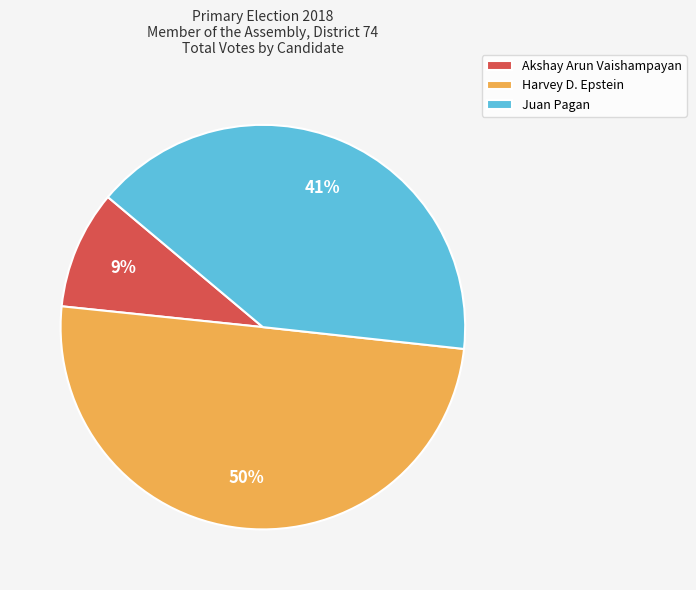

Does Akshay Arun Vaishampayan account for over 50% of the chart?

No